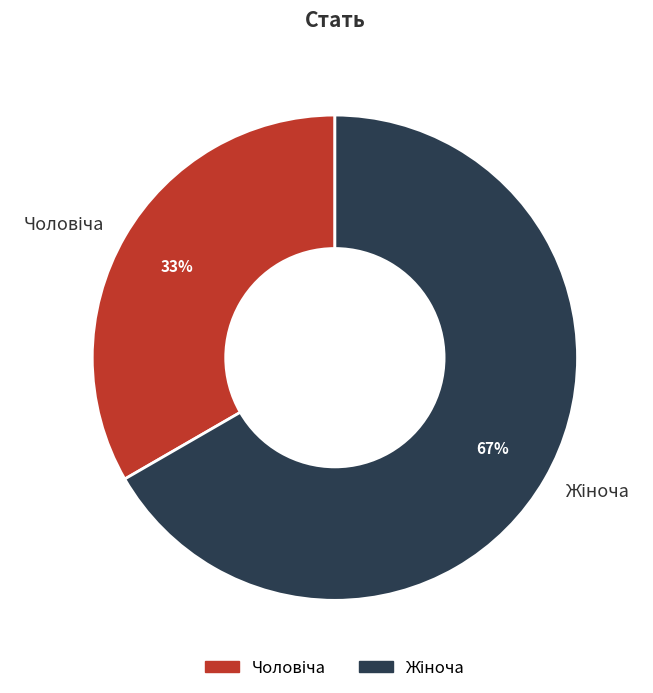

To the nearest percent, what is the average slice percentage?

50%